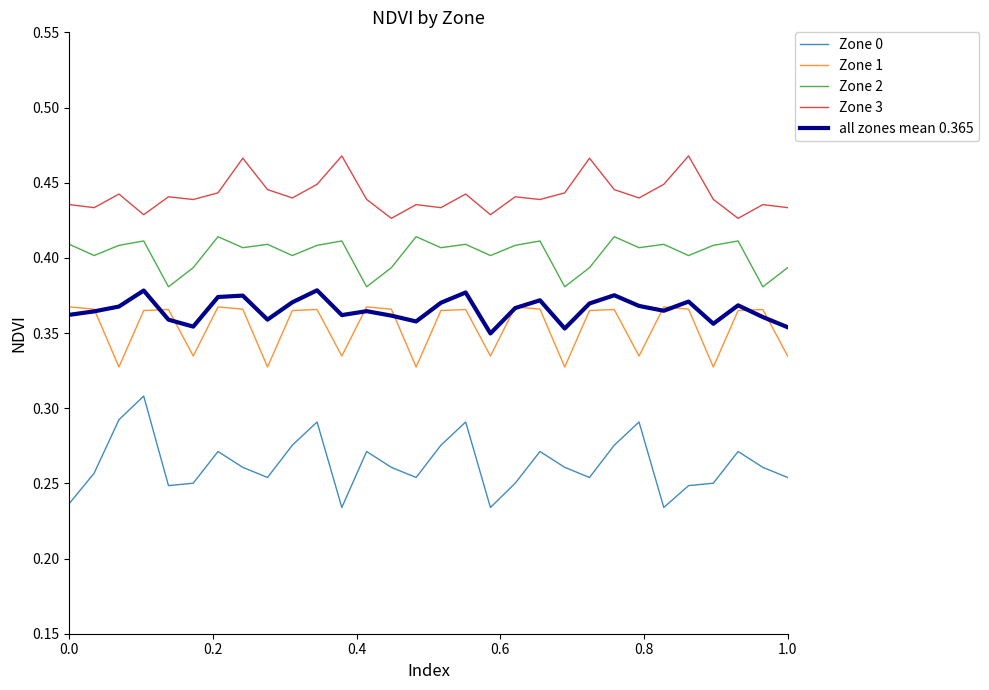

True or false: Zone 2 and Zone 3 cross at least once.

False